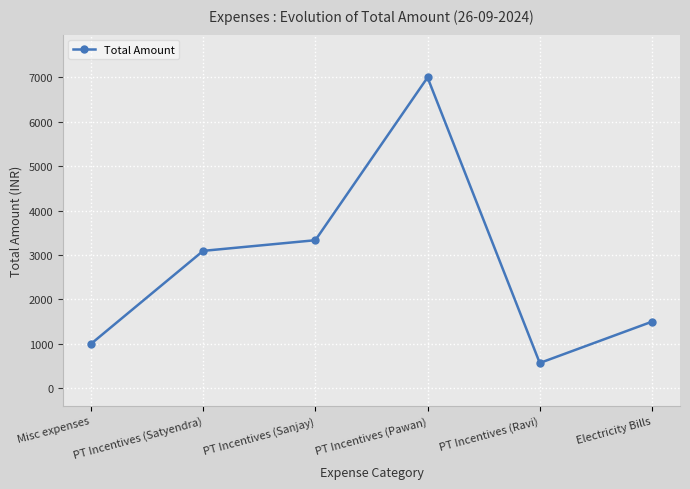

Which category has the lowest value across all series?

PT Incentives (Ravi)